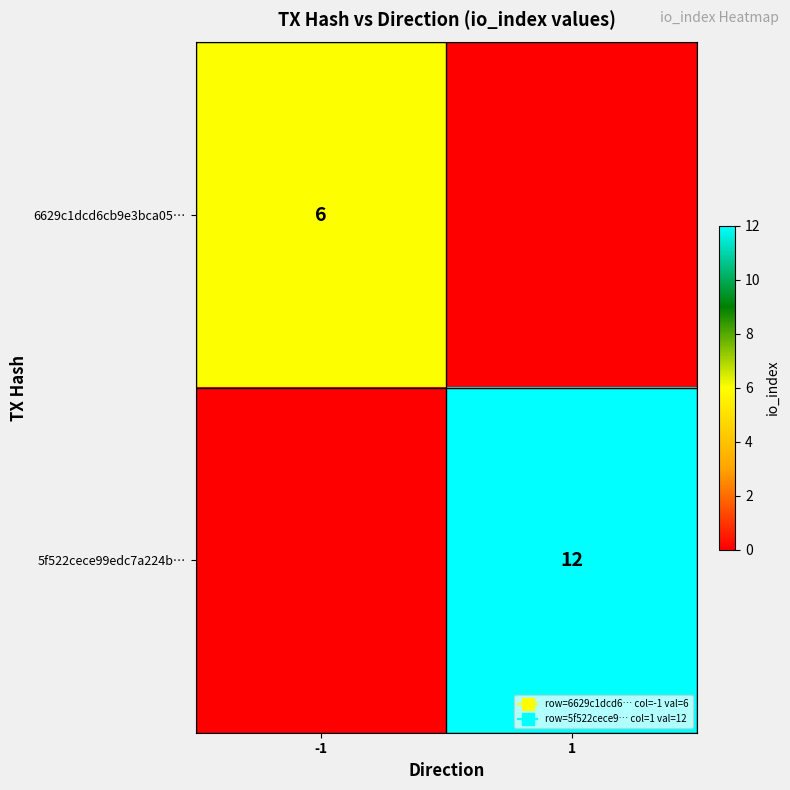

Which category has the lowest value across all series?

1